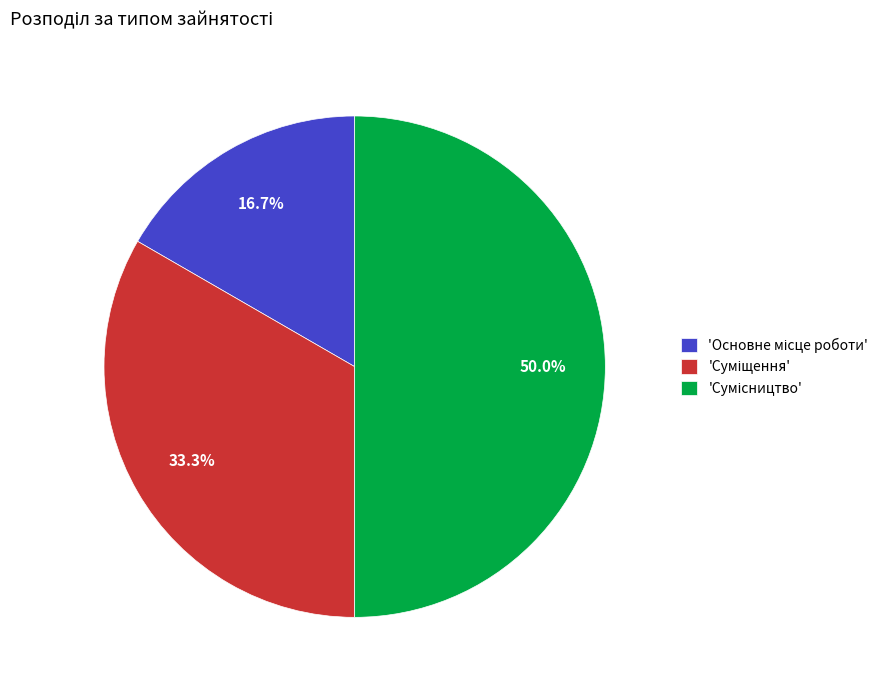

How many segments does this pie chart have?

3